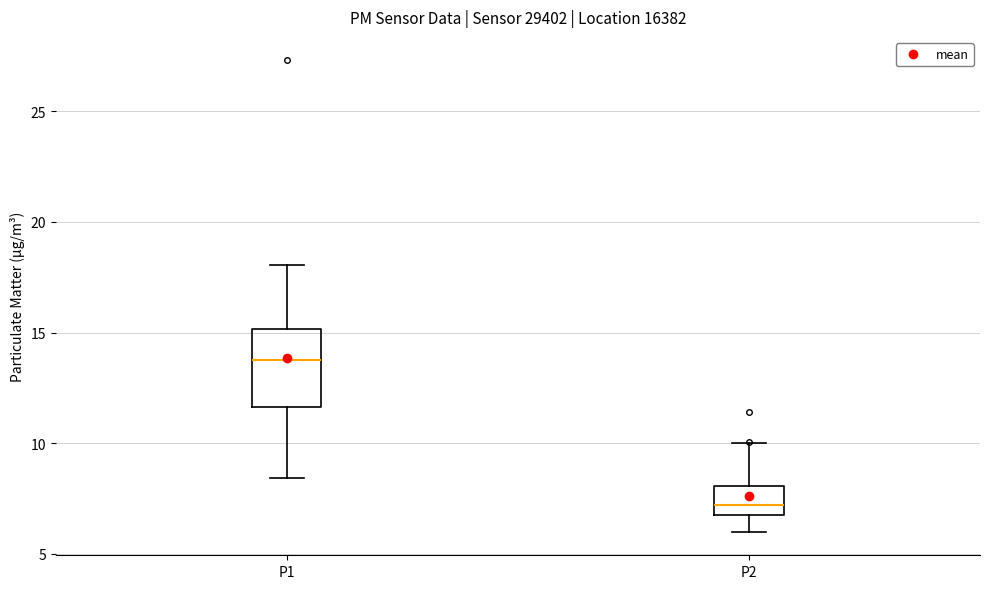

Which box's median line is the lowest?

P2